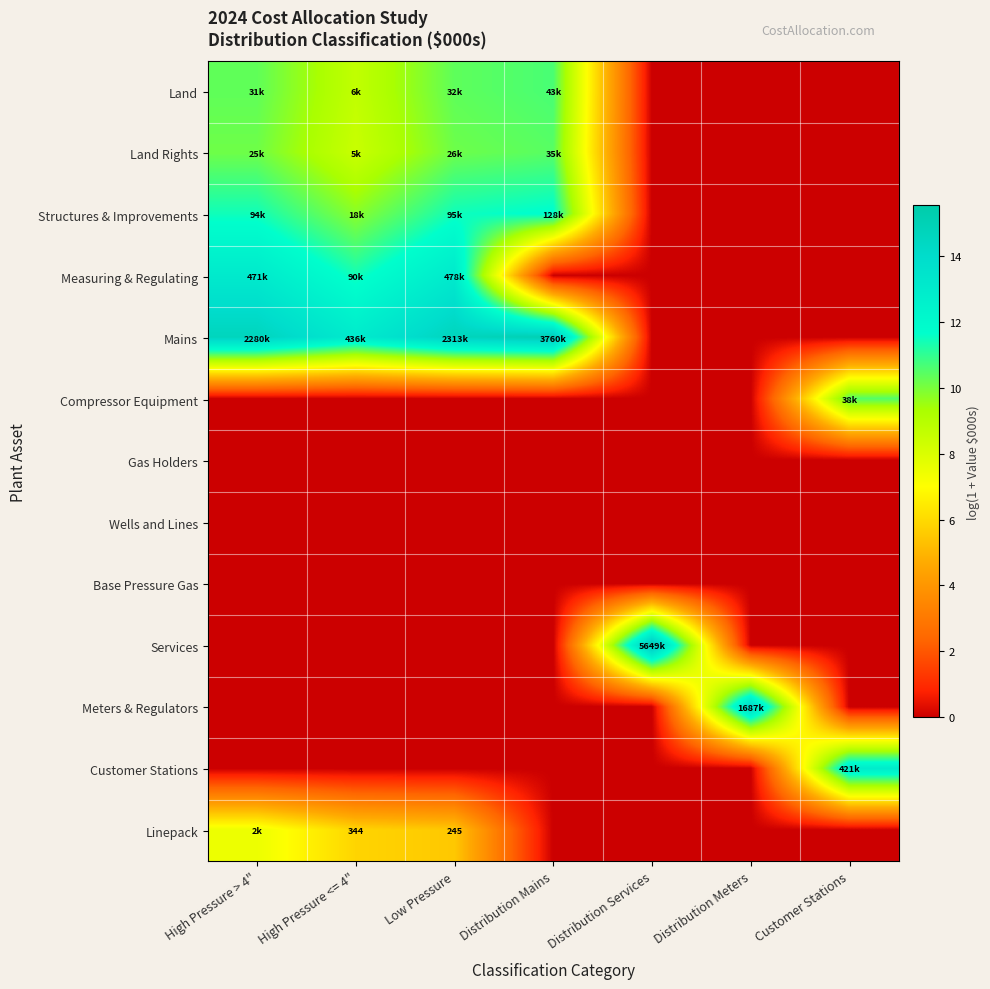

What is the greatest value displayed?

15.5